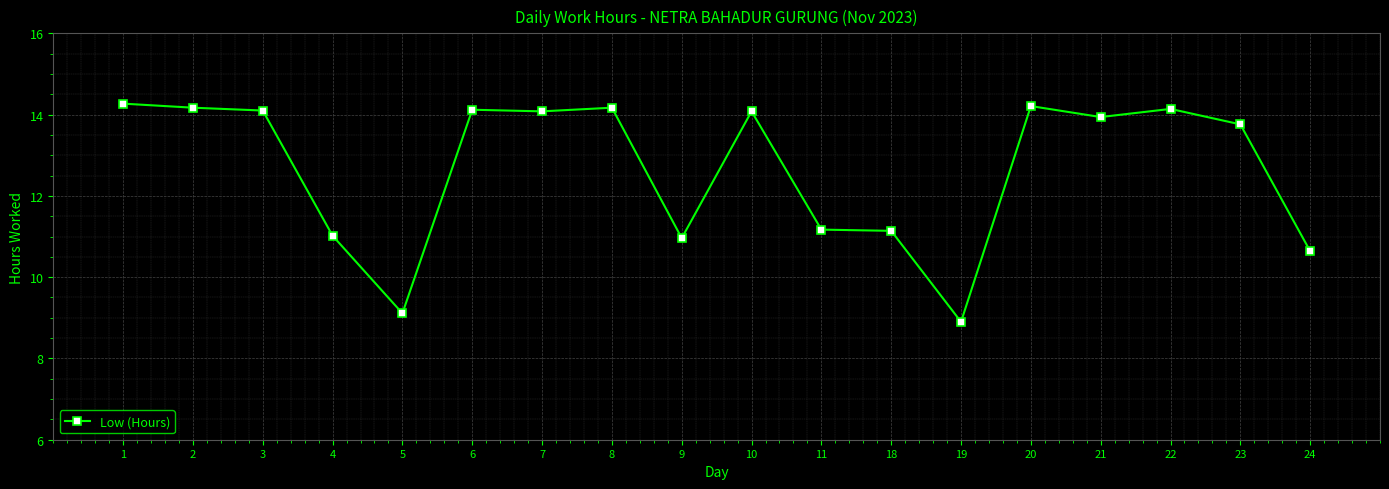

What value does the data have at 10?

14.1